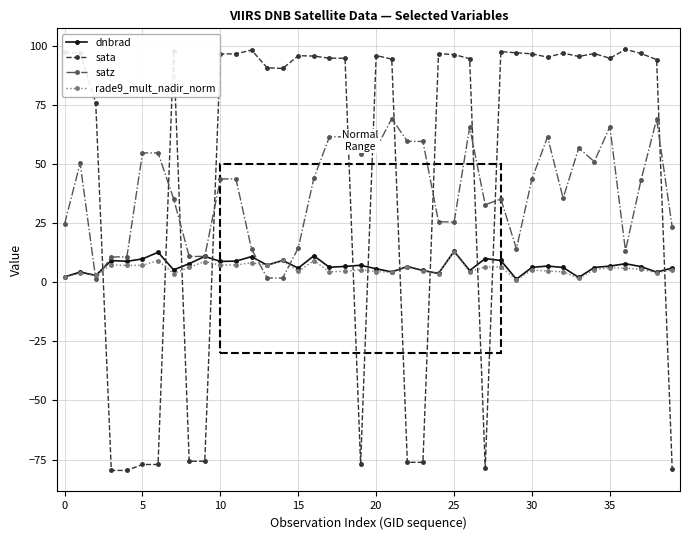

Which series ends up on top after the final intersection of satz and sata?

satz